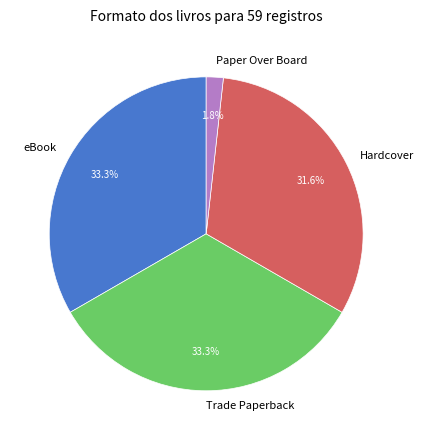

Which has a higher value, Hardcover or eBook?

eBook